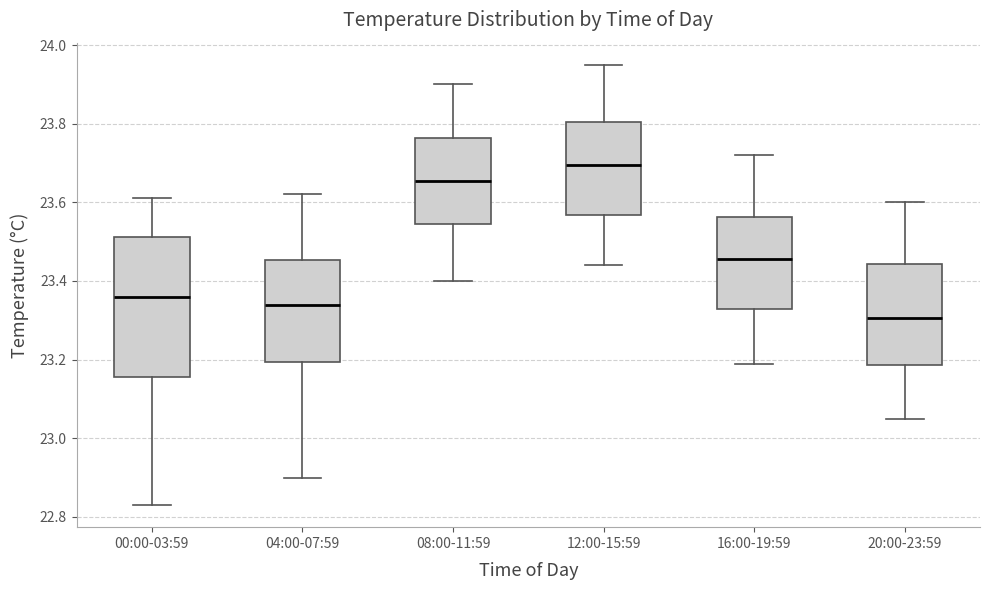

Reading left to right, transcribe this box plot: for each box, give where its median line is, the range the box spans, and where its two whiskers end, as read against the y-axis. The values are not printed on the chart, so give them approximately, as read against the axis.

00:00-03:59: median 23.36, box 23.16 to 23.52, whiskers 22.84 to 23.62
04:00-07:59: median 23.34, box 23.20 to 23.46, whiskers 22.90 to 23.62
08:00-11:59: median 23.66, box 23.54 to 23.76, whiskers 23.40 to 23.90
12:00-15:59: median 23.70, box 23.56 to 23.80, whiskers 23.44 to 23.96
16:00-19:59: median 23.46, box 23.32 to 23.56, whiskers 23.20 to 23.72
20:00-23:59: median 23.30, box 23.18 to 23.44, whiskers 23.06 to 23.60